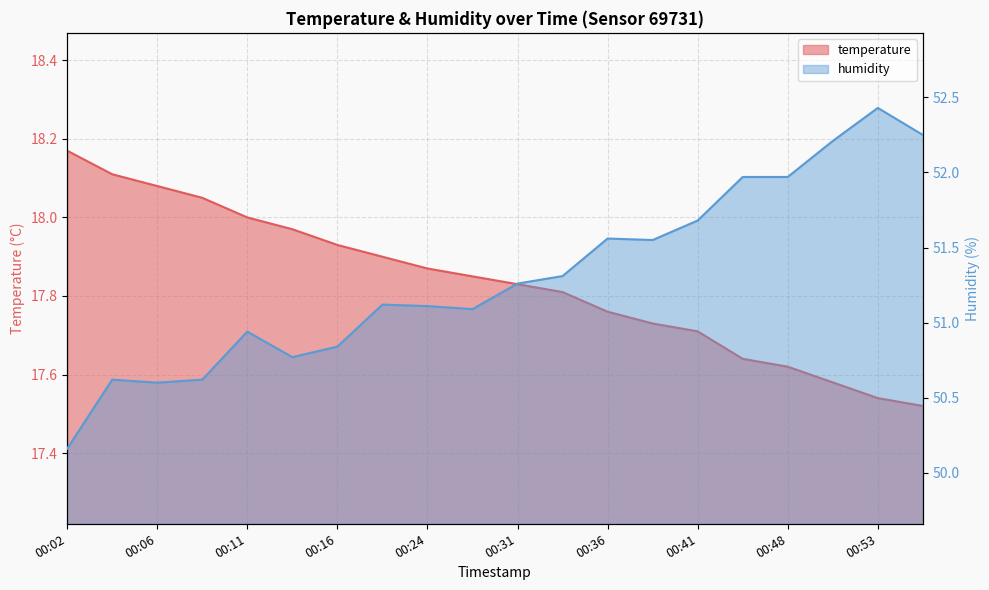

At which category is the sum across all series the highest?

00:53